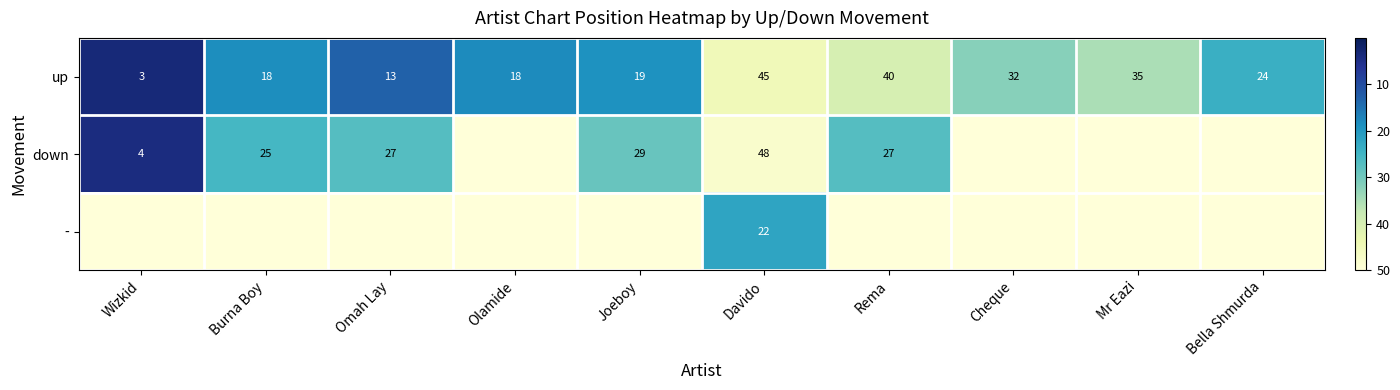

What value does the up series have at Cheque, to the nearest 10?

30